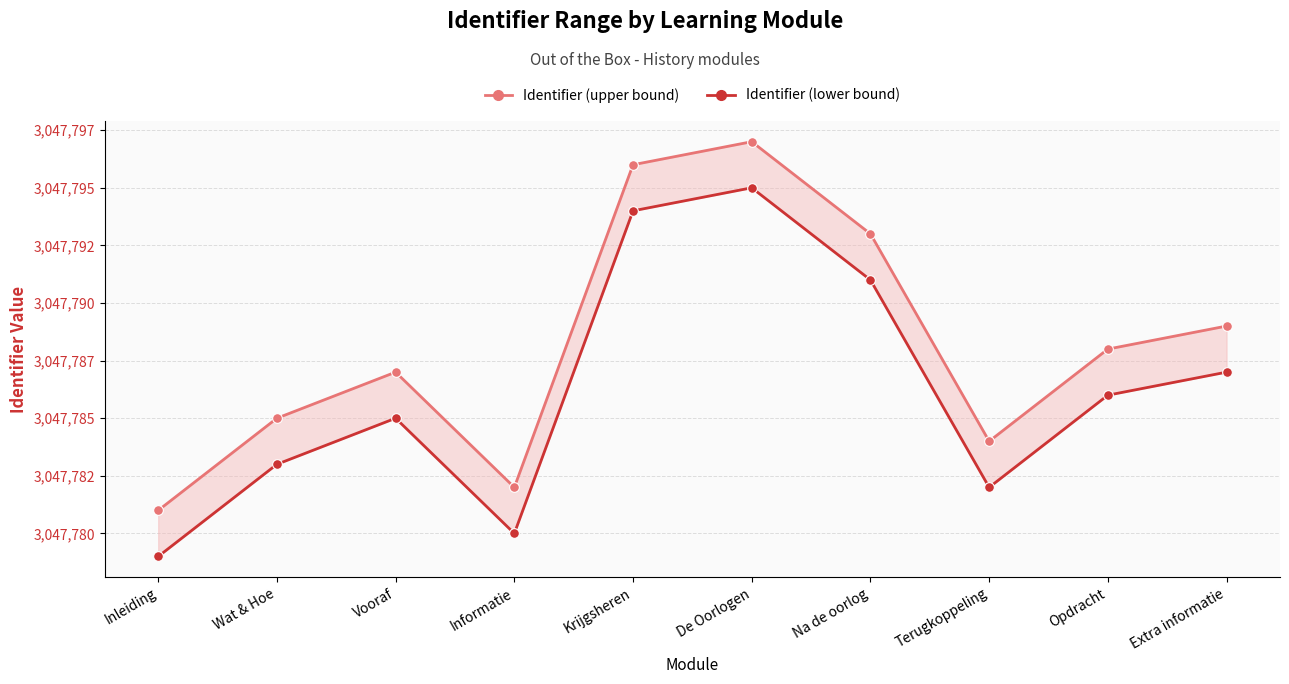

At which category does the chart reach its minimum across all series?

Inleiding